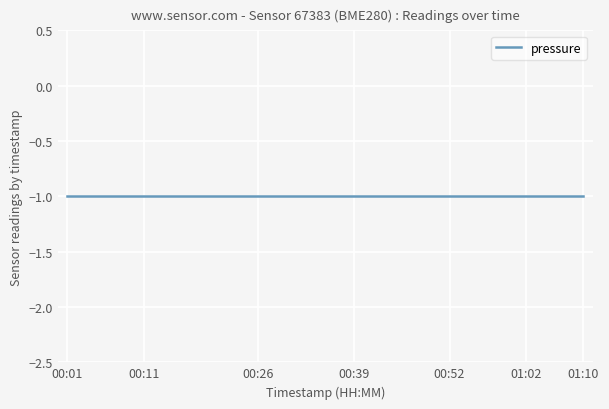

Is this an area chart (filled region under the line)?

No